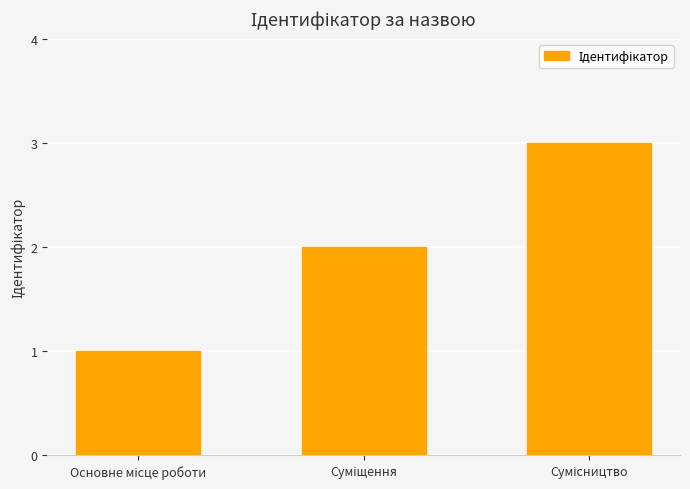

What is the greatest value displayed?

3